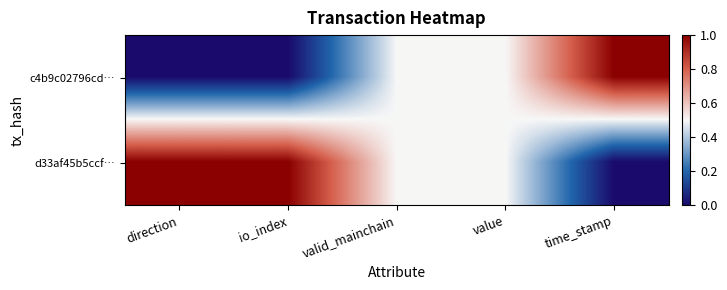

What is the difference between the highest and lowest values at time_stamp?

1.0